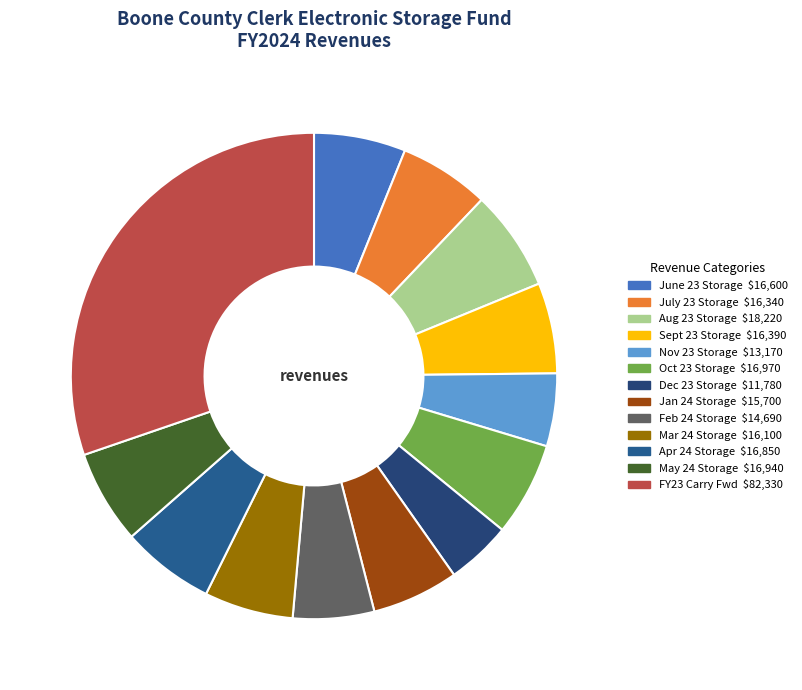

Which slice is the smallest?

BCC DEC 23 STORAGE FEES